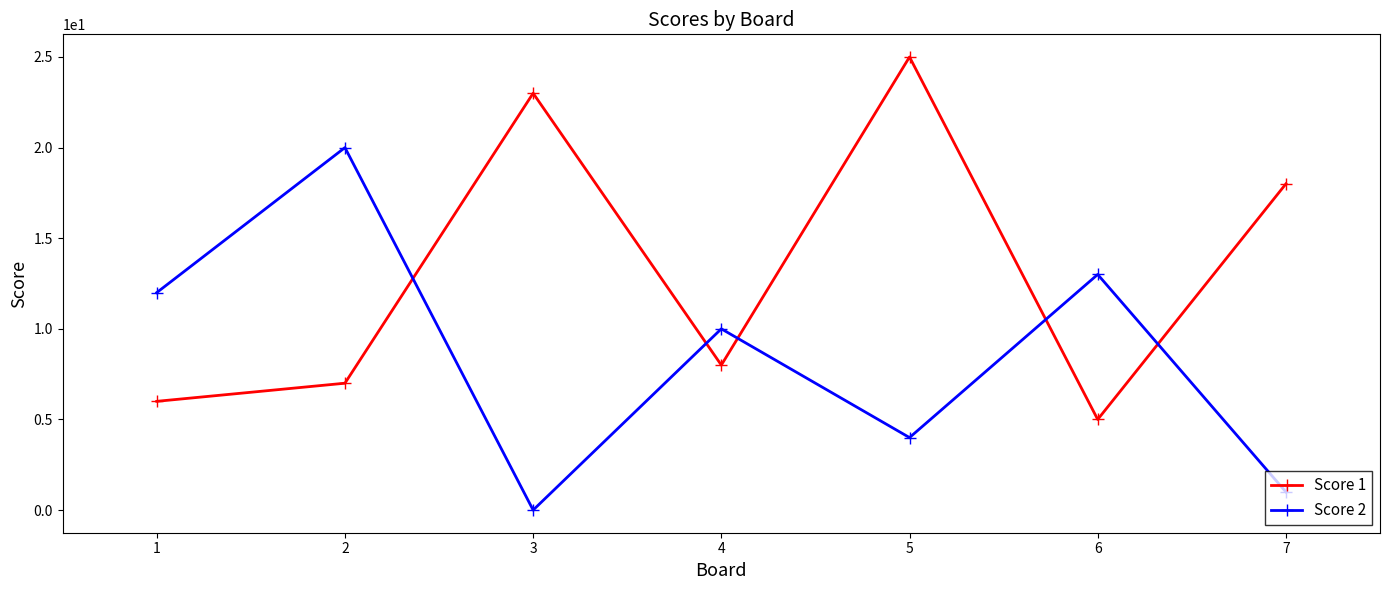

True or false: Score 1 has a value of 25 at 5.

True